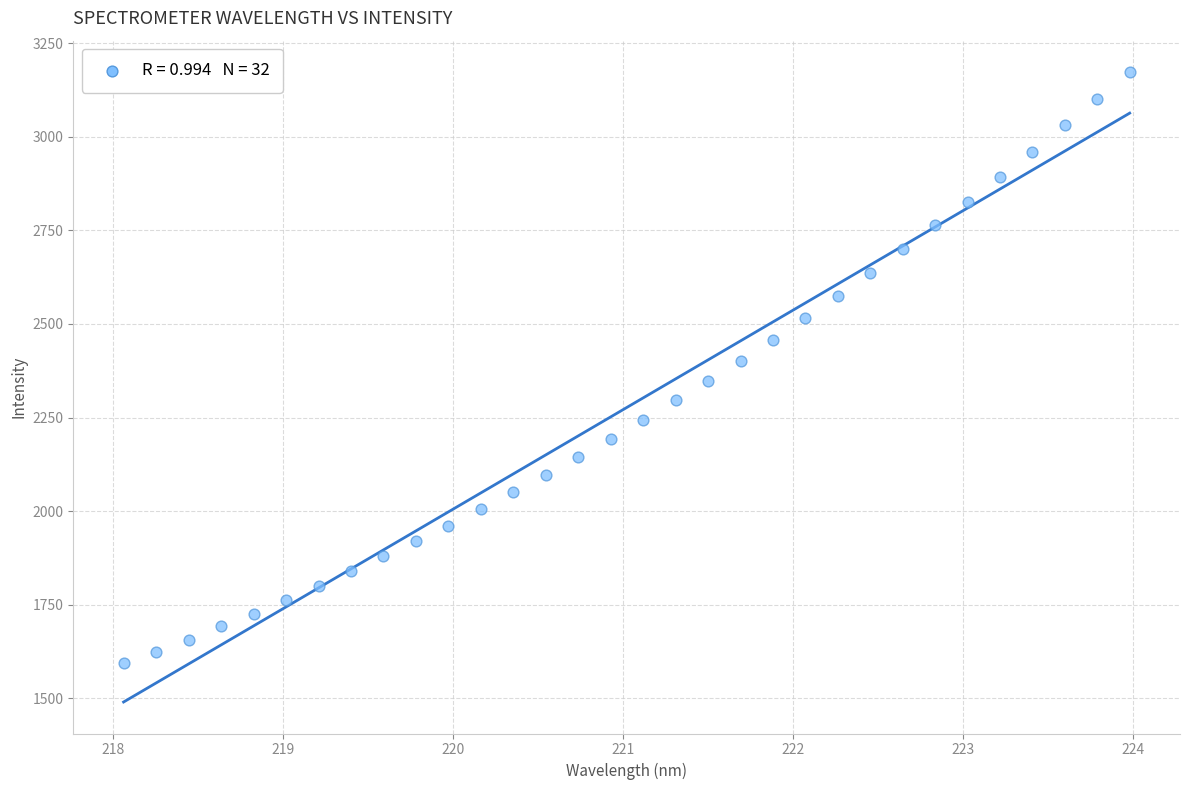

What is the range of X values (max minus min)?

5.9